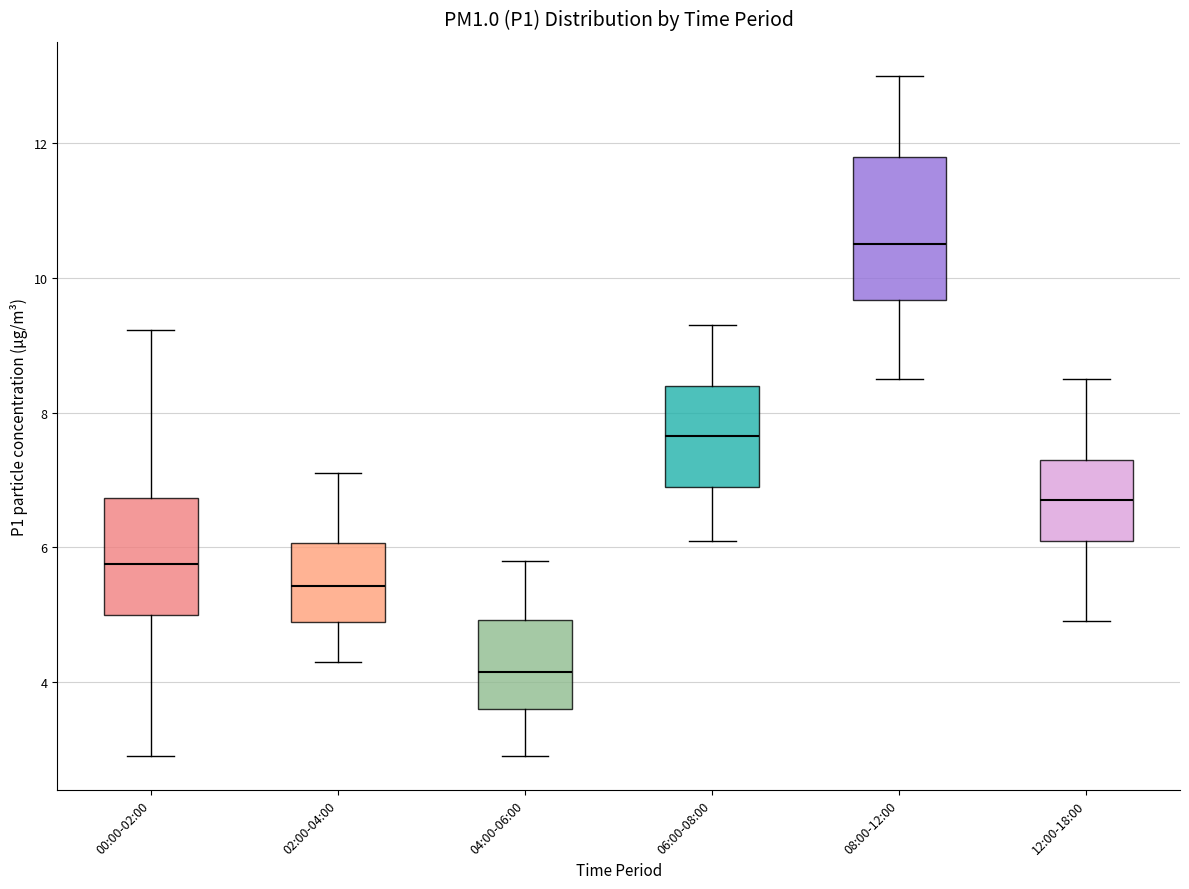

Where does the lower whisker of the box for 12:00-18:00 end on the y-axis? The values are not printed on the chart, so give them approximately, as read against the axis.

5.0